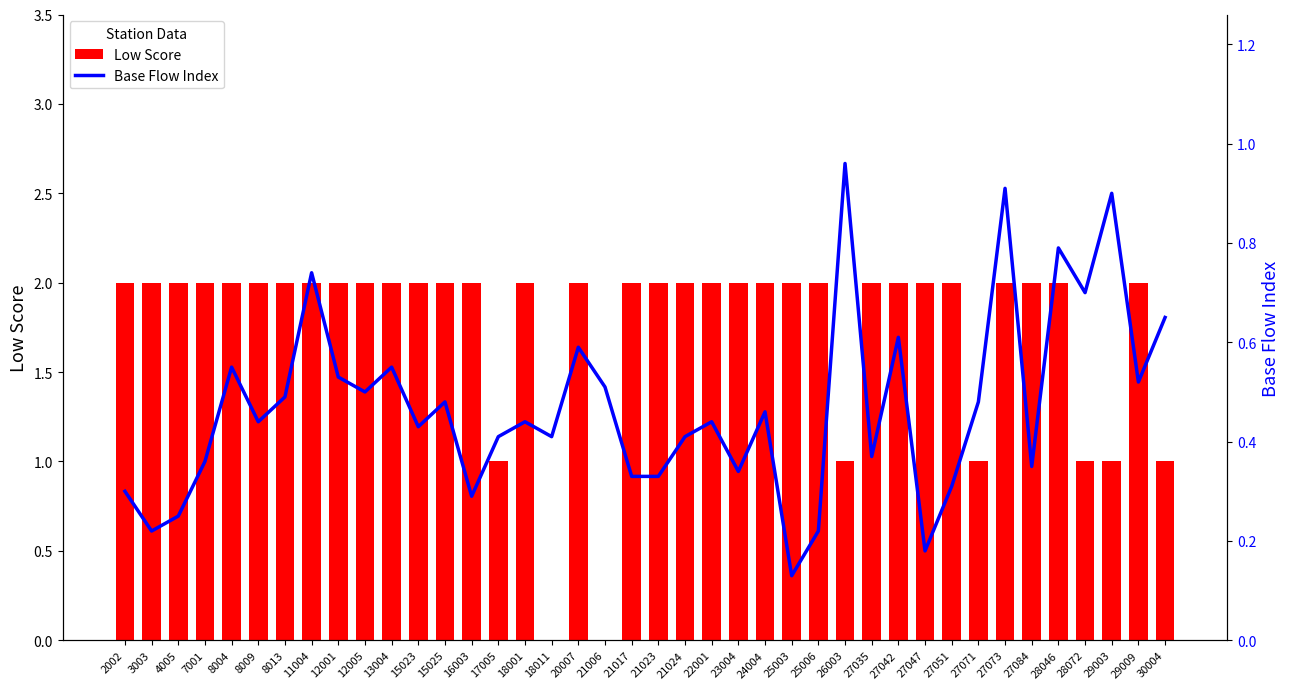

Which series changed the most between 27042 and 29009?

Base Flow Index